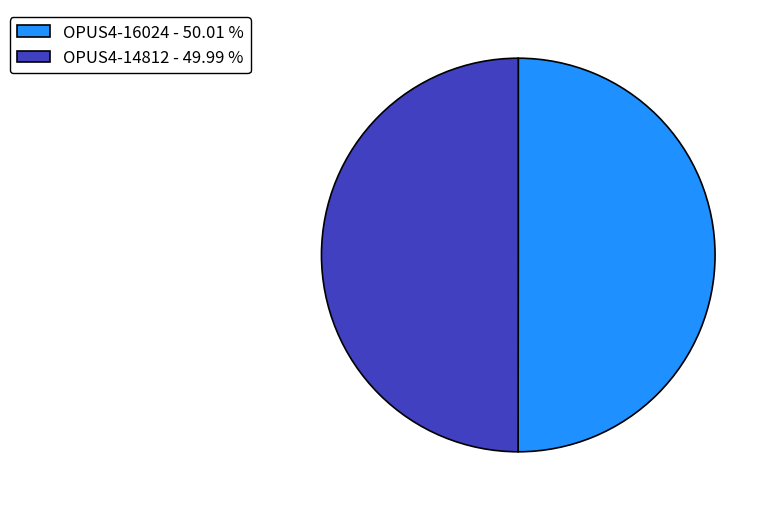

What is the ratio of the value at OPUS4-14812 - 49.99 % to the value at OPUS4-16024 - 50.01 %?

1.0